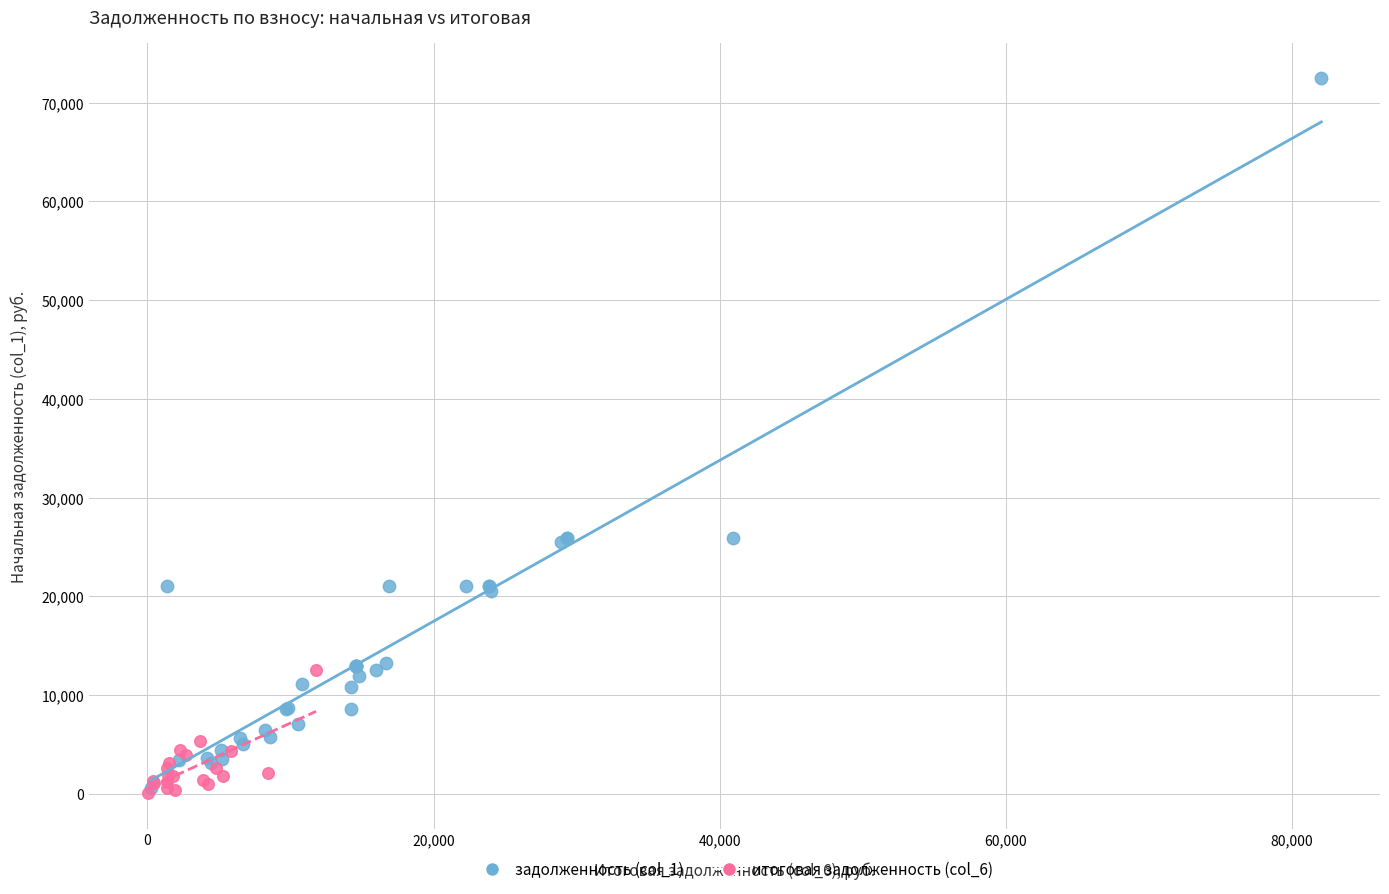

Which series has the widest spread of Y values?

задолженность (col_1)